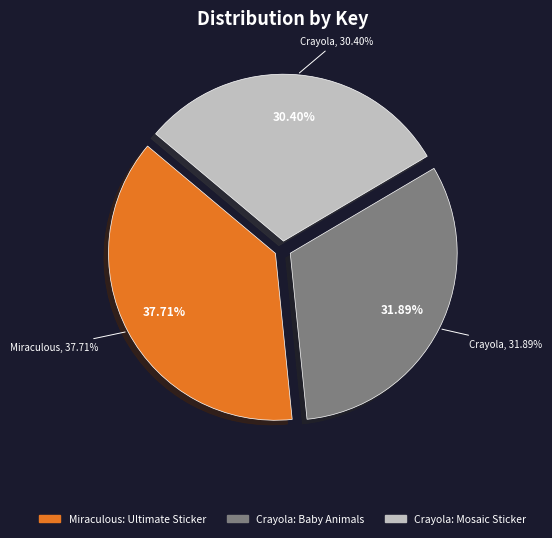

What percentage is the Crayola: Baby Animals slice, to the nearest percent?

32%